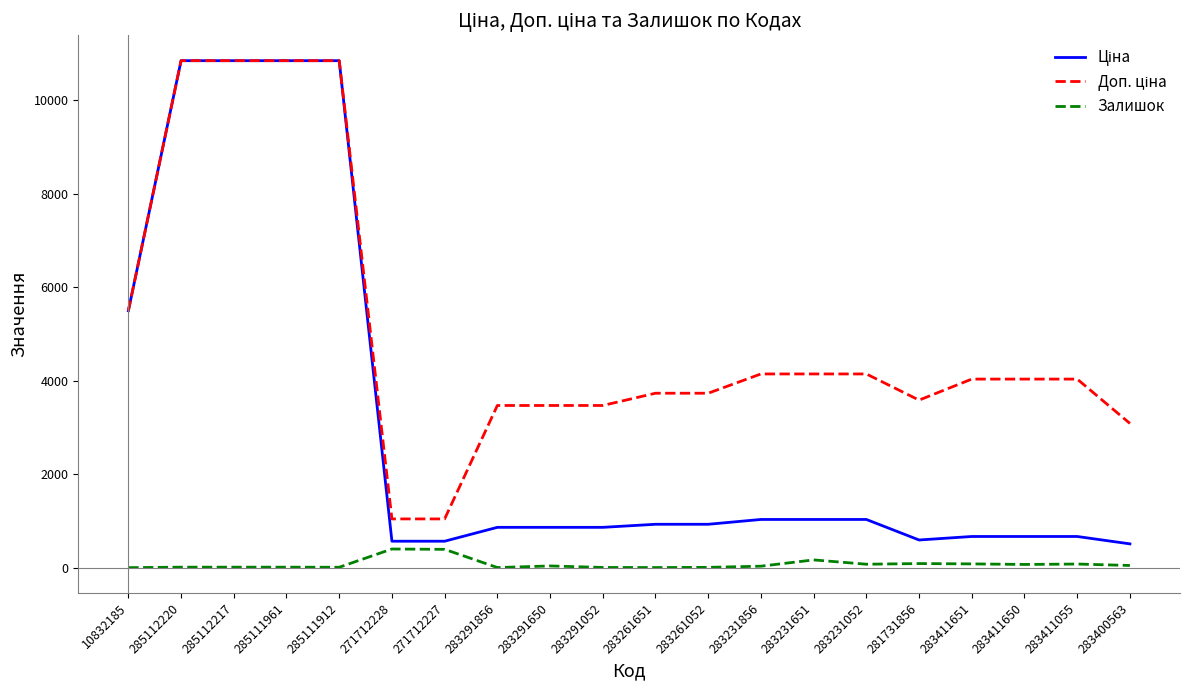

How many distinct data groups are displayed?

3